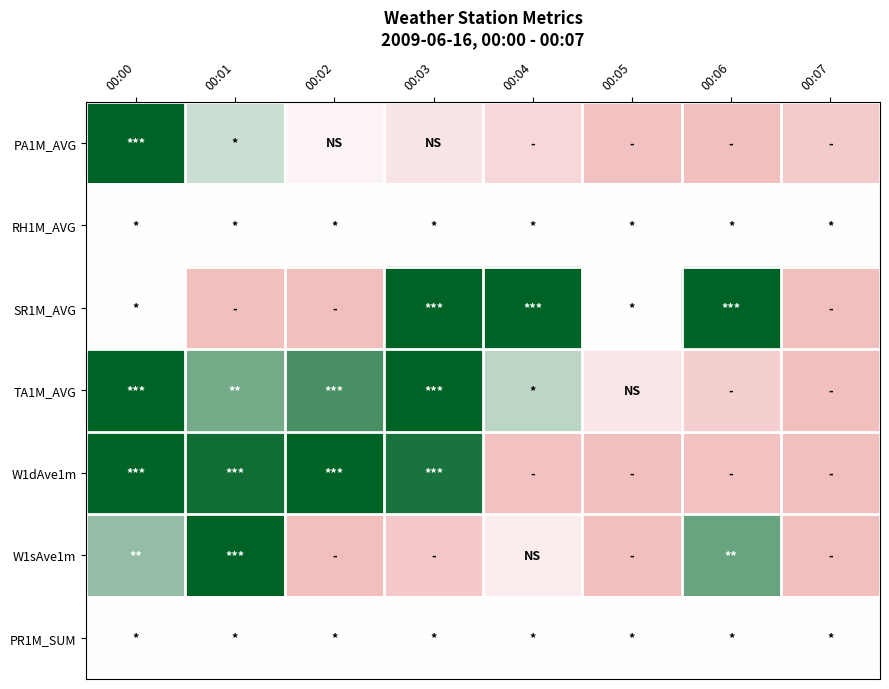

Between 00:05 and 00:06, which is larger?

00:05